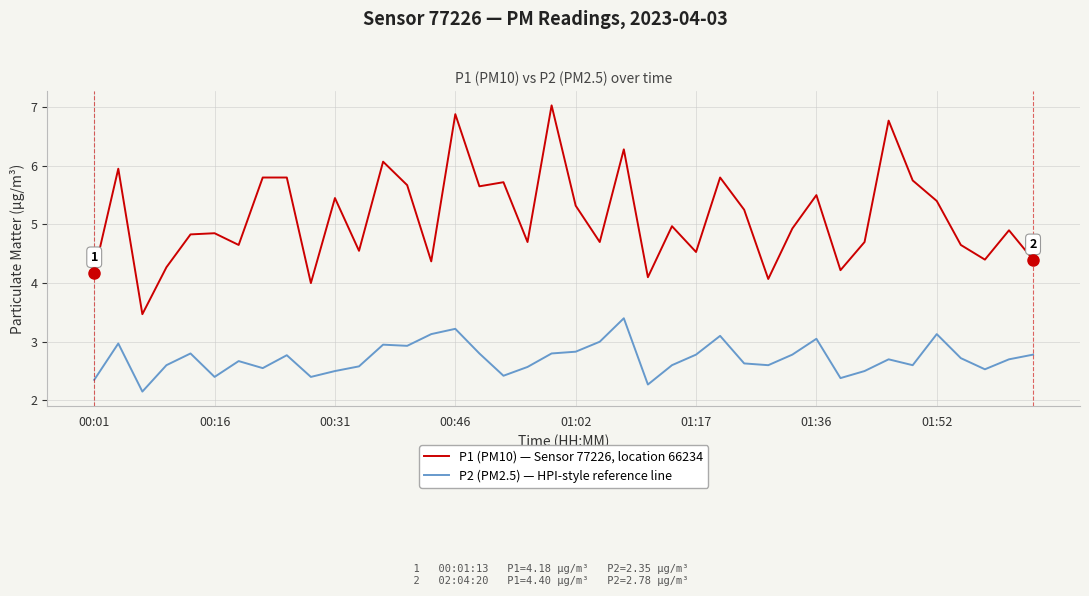

Which series has the largest total across all categories?

P1 (PM10) — Sensor 77226, location 66234